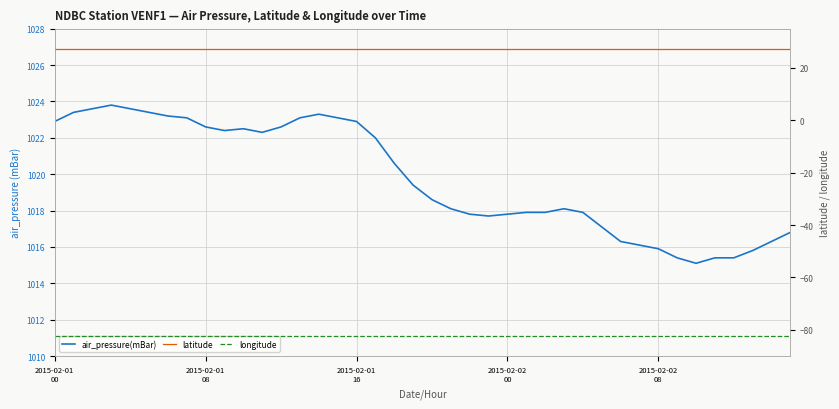

In air_pressure(mBar), how many points are higher than both neighbors (excluding endpoints)?

4